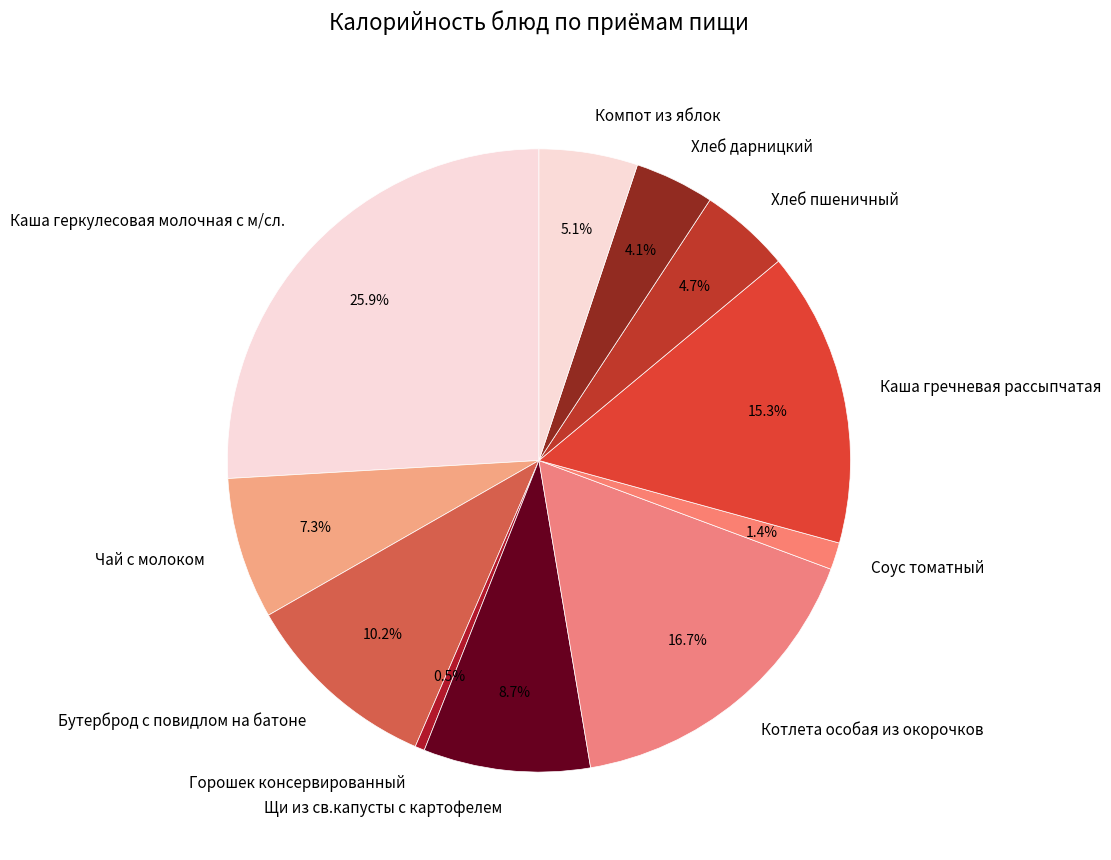

What is the largest slice in the pie chart?

Каша геркулесовая молочная с м/сл.